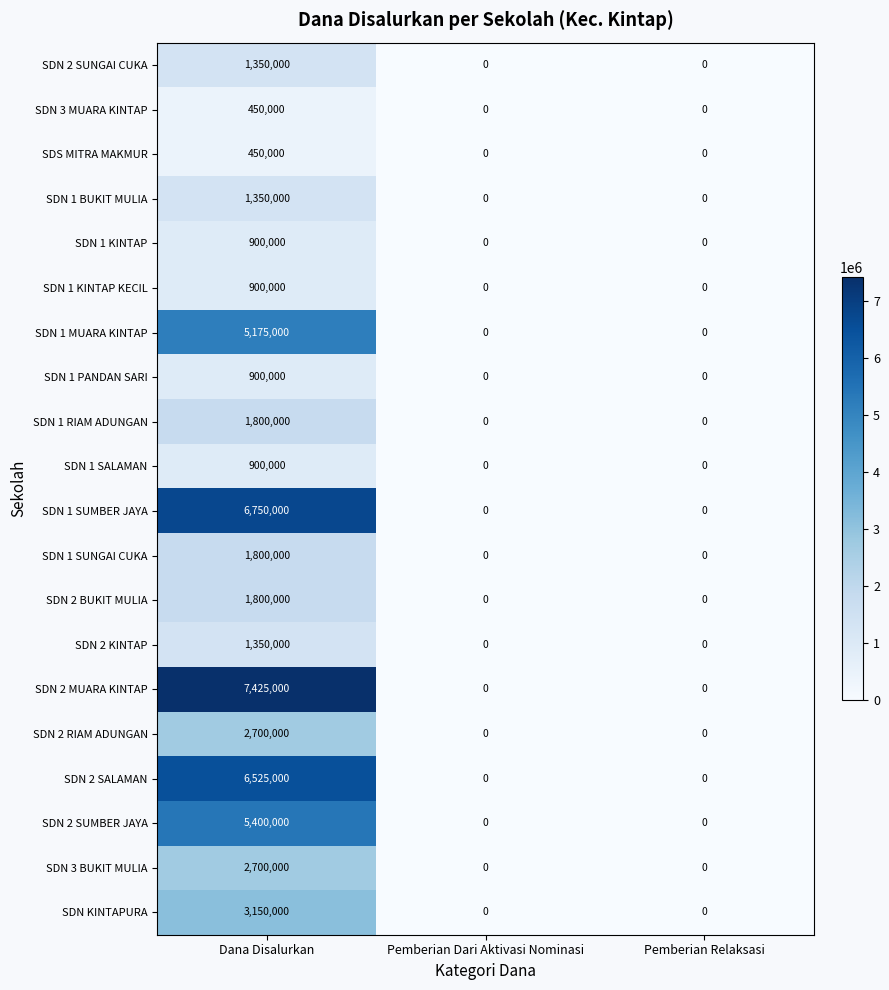

Count the SDN 2 MUARA KINTAP values in the range 0 to 7425000.

3